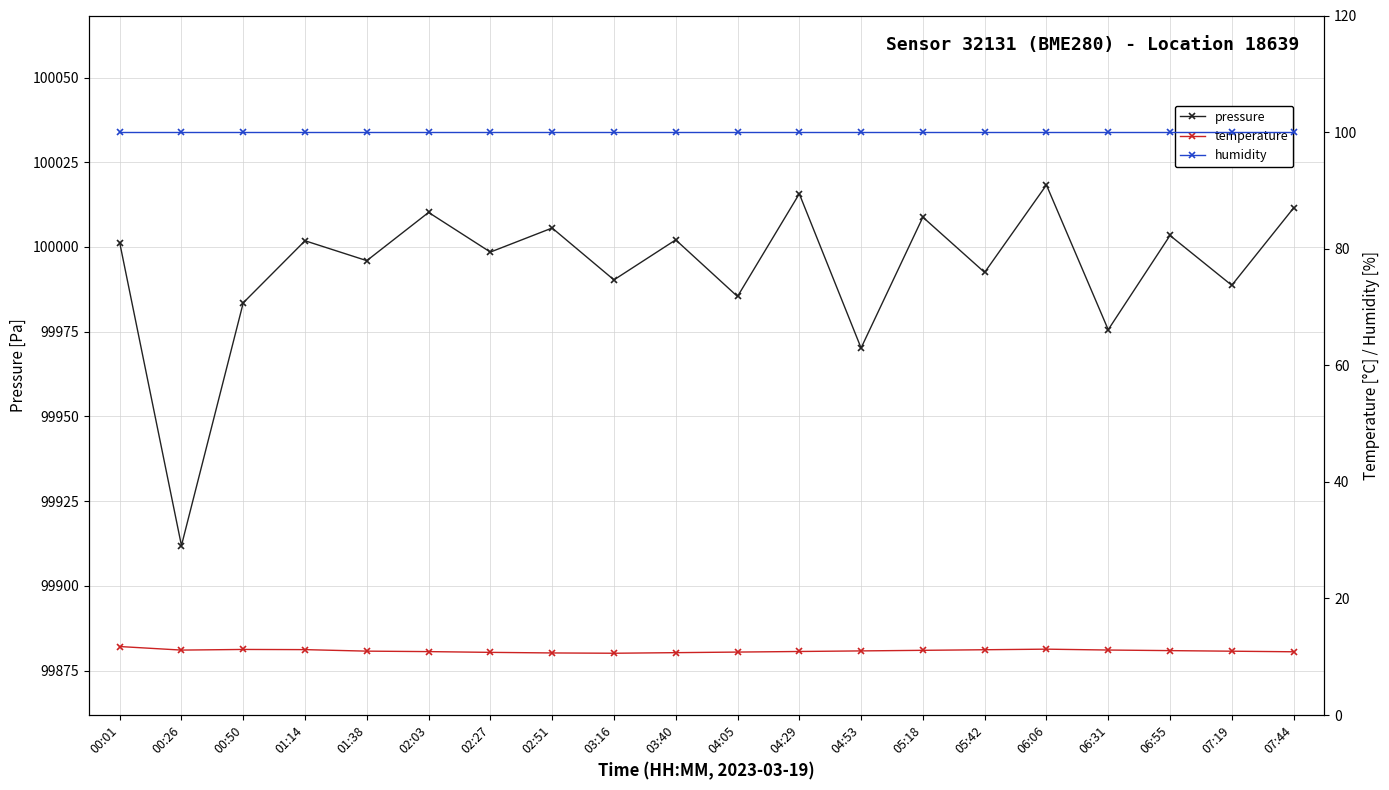

Does the chart display data point markers on the line(s)?

Yes